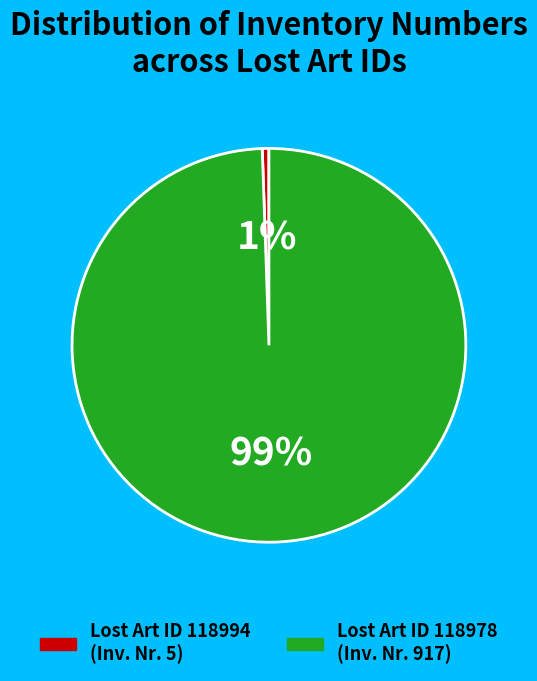

How many slices are in this pie chart?

2